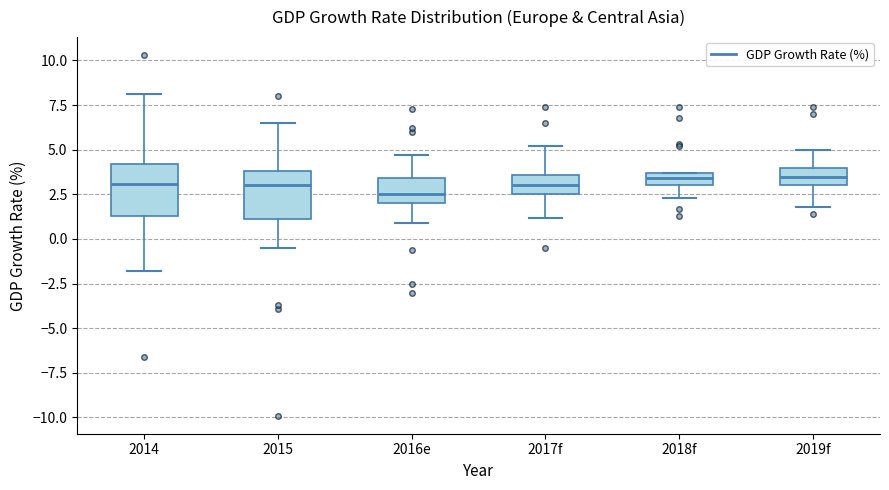

Where does the lower whisker of the box for 2018f end on the y-axis? The values are not printed on the chart, so give them approximately, as read against the axis.

2.5